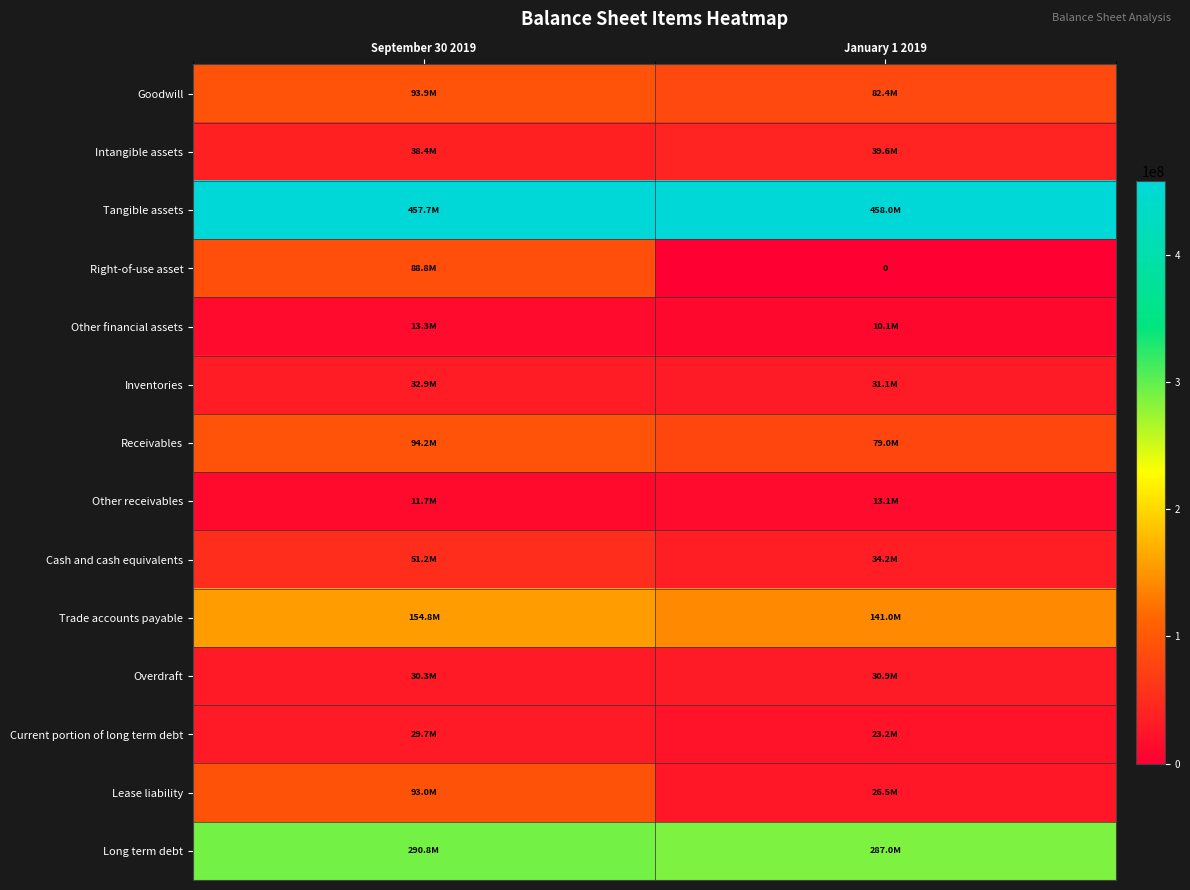

What is the sum of the Other receivables values at September 30 2019 and January 1 2019?

24776339